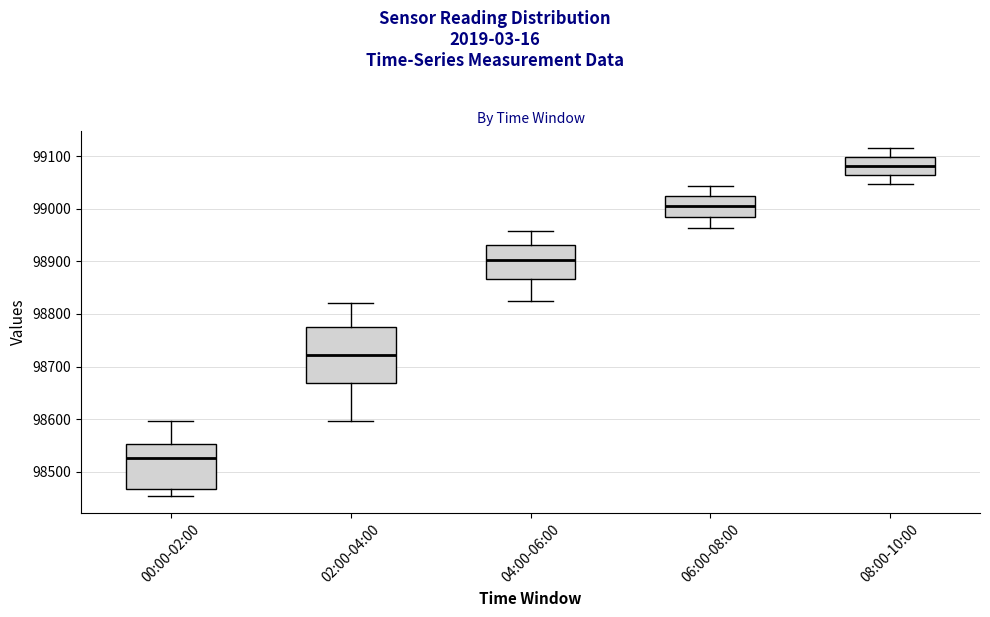

Where does the upper whisker of the box for 02:00-04:00 end on the y-axis? The values are not printed on the chart, so give them approximately, as read against the axis.

98820